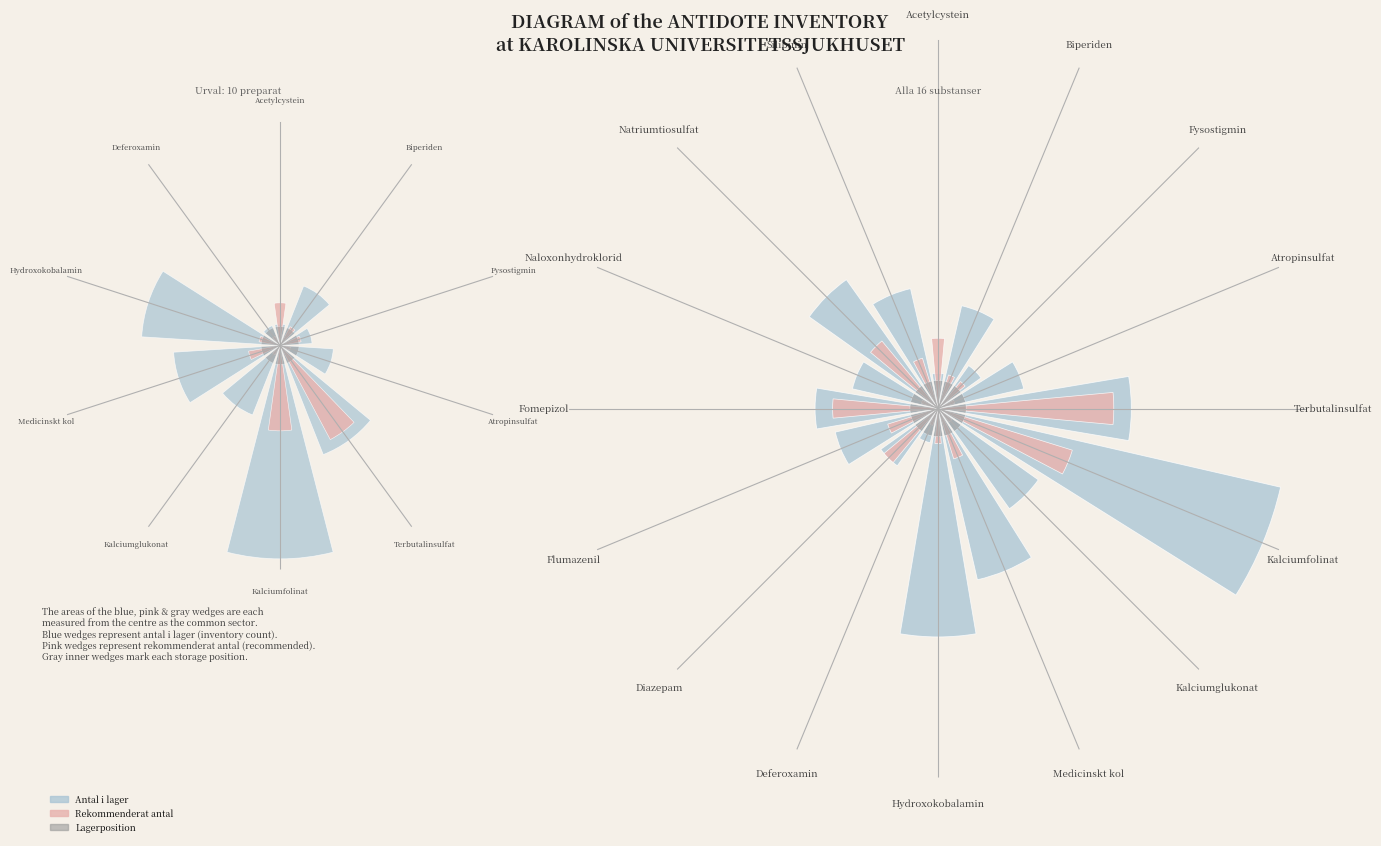

Combined, do Hydroxokobalamin and Medicinskt kol account for over 50%?

No